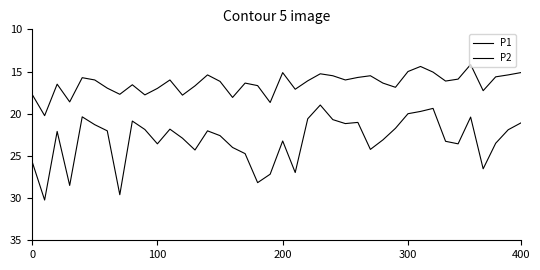

What is the value of the P2 point at the 22nd from the left?

17.1